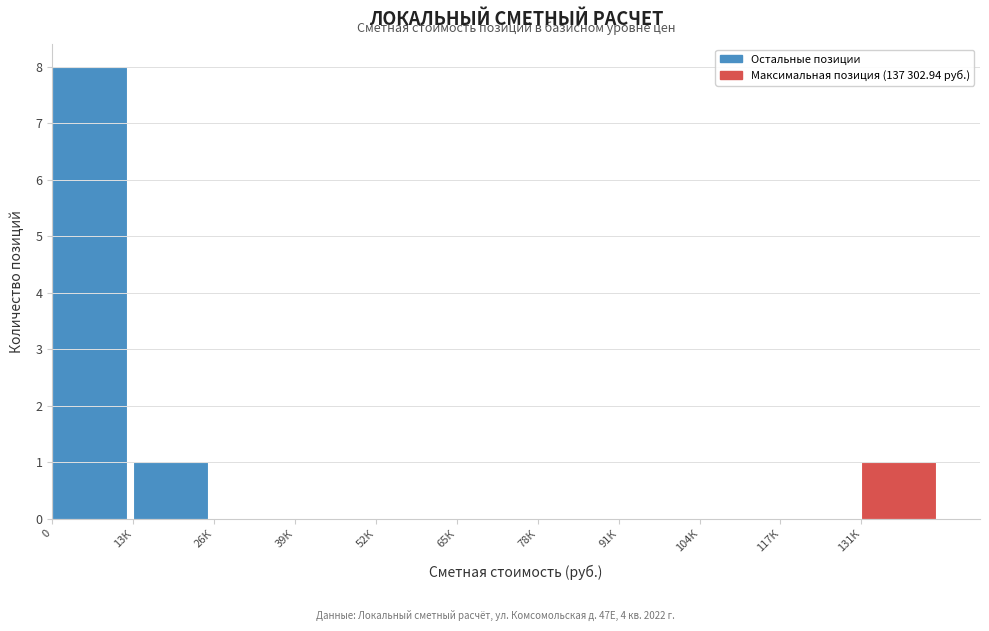

Reading left to right, extract all data points from this chart.

0=8	13К=1	26К=0	39К=0	52К=0	65К=0	78К=0	91К=0	104К=0	117К=0	131К=1